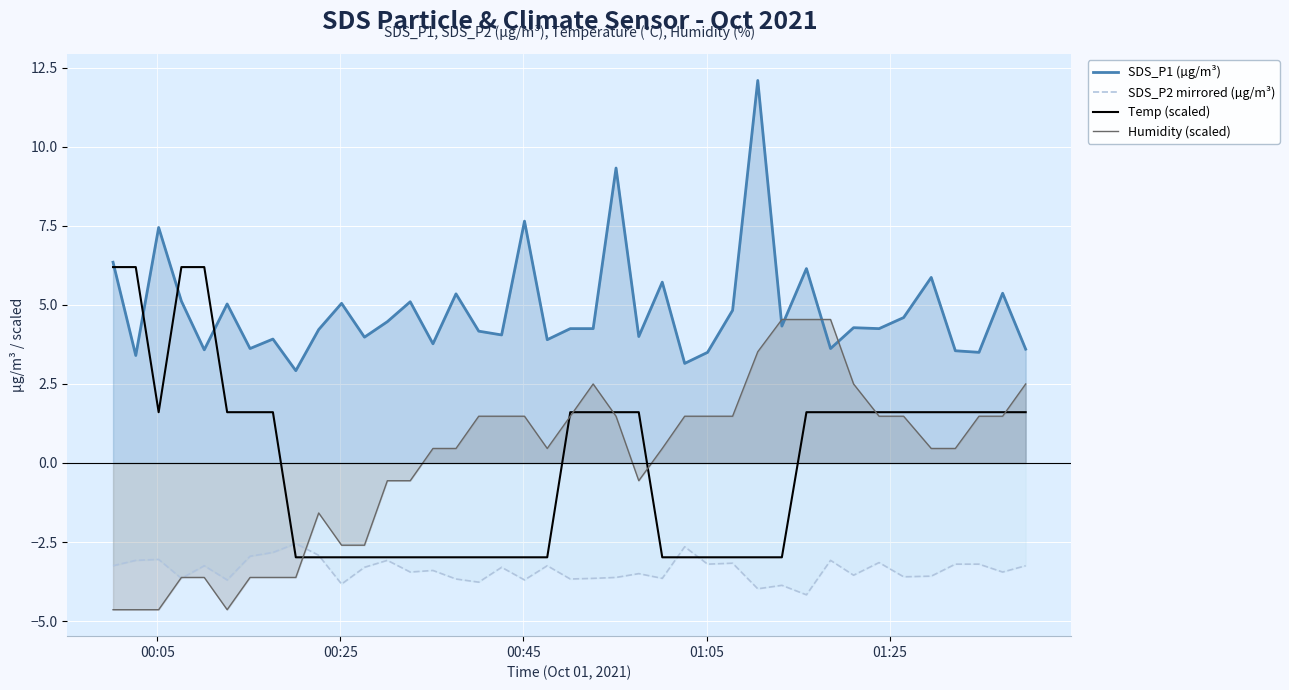

List the series in order of their peak value, lowest first.

SDS_P2 mirrored (µg/m³), Humidity (scaled), Temp (scaled), SDS_P1 (µg/m³)